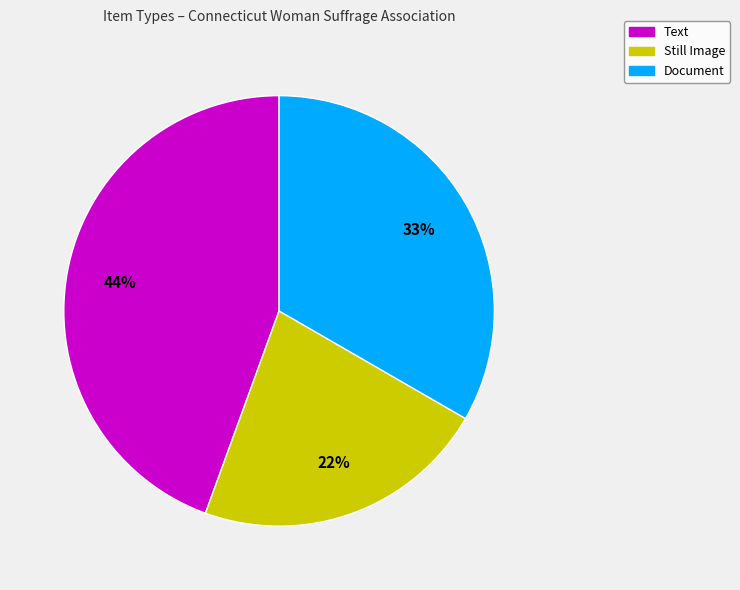

Count the number of slices in the pie.

3